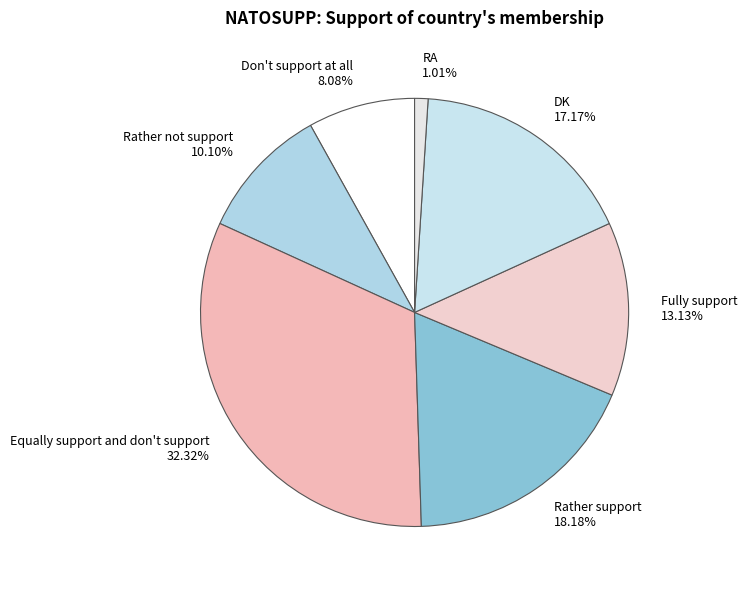

Which category has the biggest portion of the pie?

Equally support and don't support